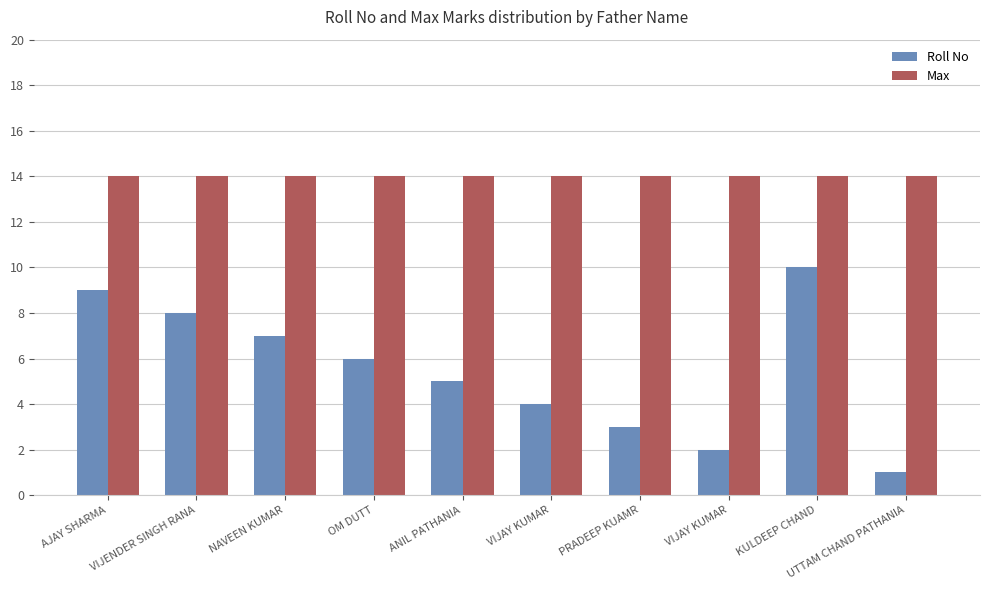

How many bars are there in total?

20